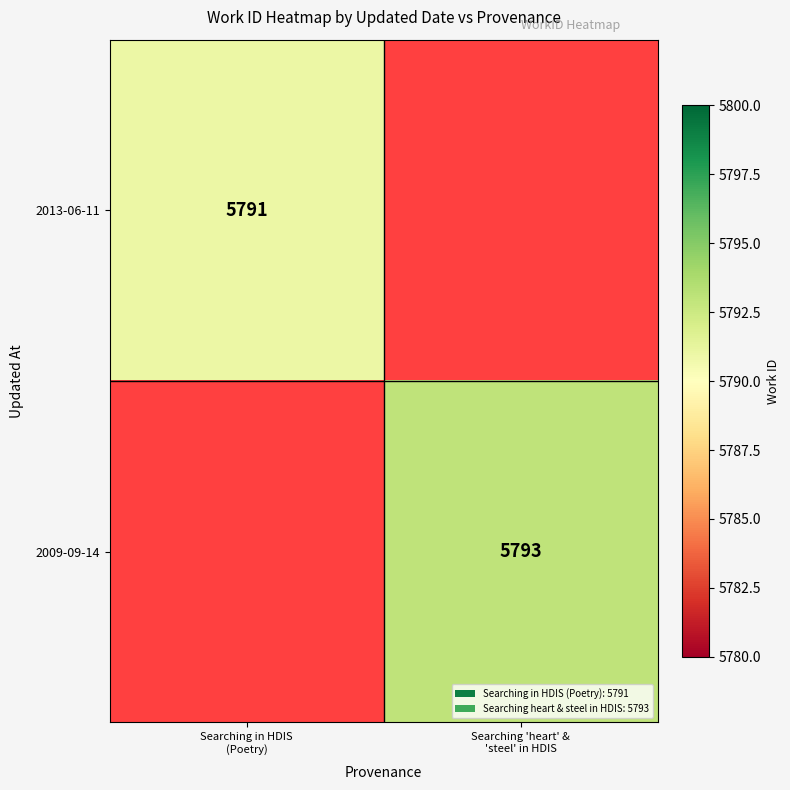

At which category does the chart reach its minimum across all series?

Searching in HDIS
(Poetry)